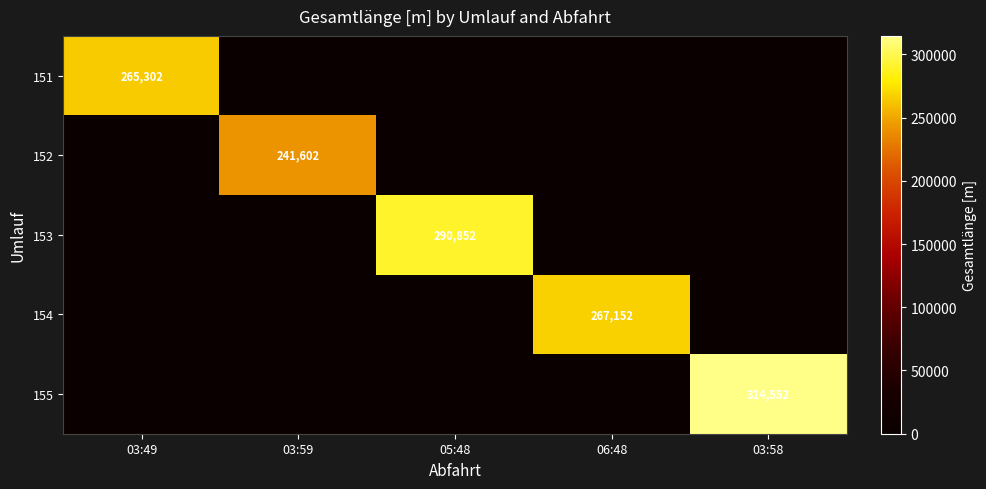

Is it true that 155 equals 138498 at 03:58?

False